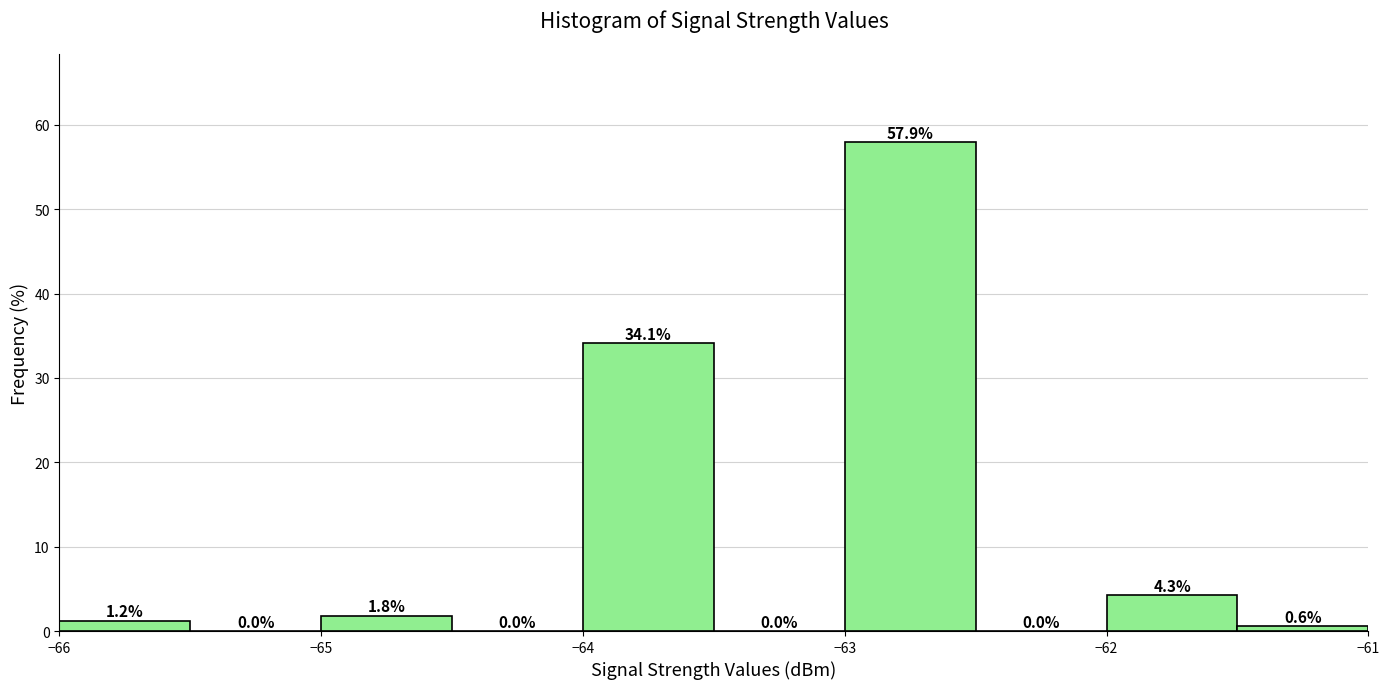

What is the height of the bar covering -61.5 to -61.0 on the x-axis?

0.6